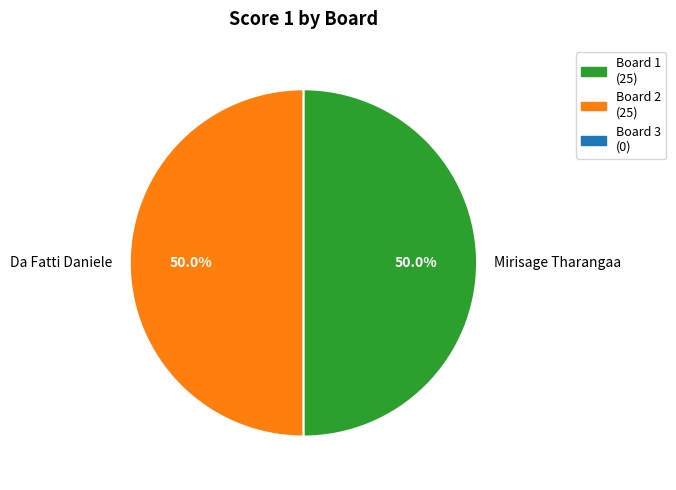

What is the total percentage of Da Fatti Daniele and Mirisage Tharangaa?

100.0%